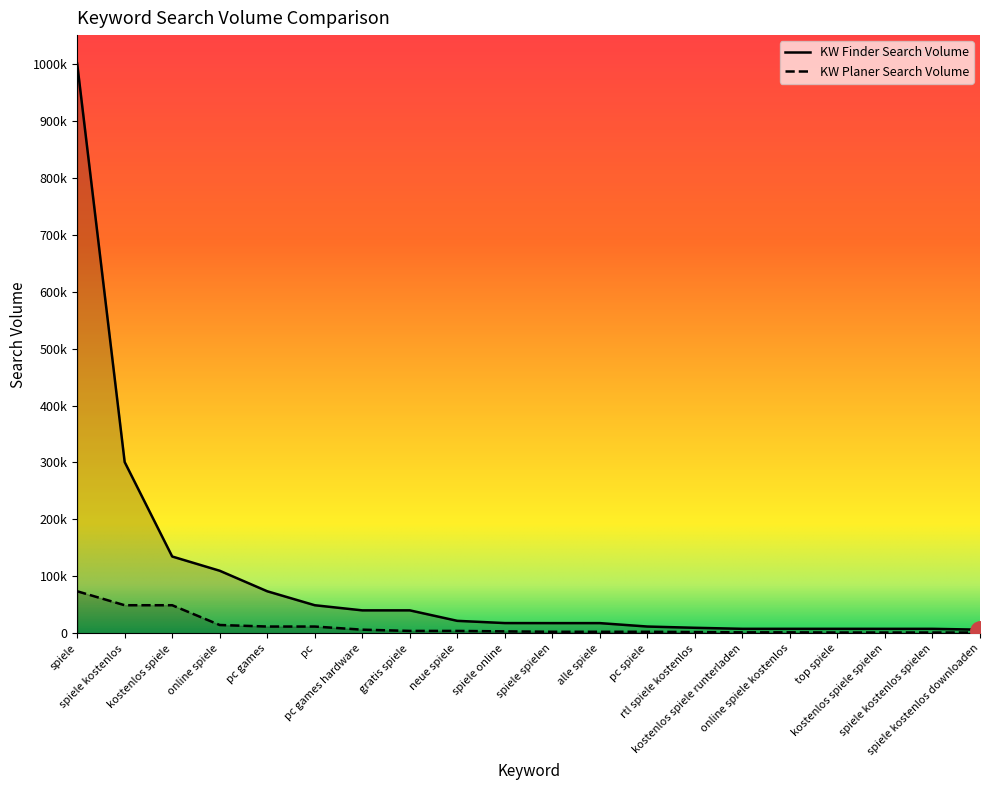

What is the value of the KW Planer Search Volume point at the 13th from the left?

2900